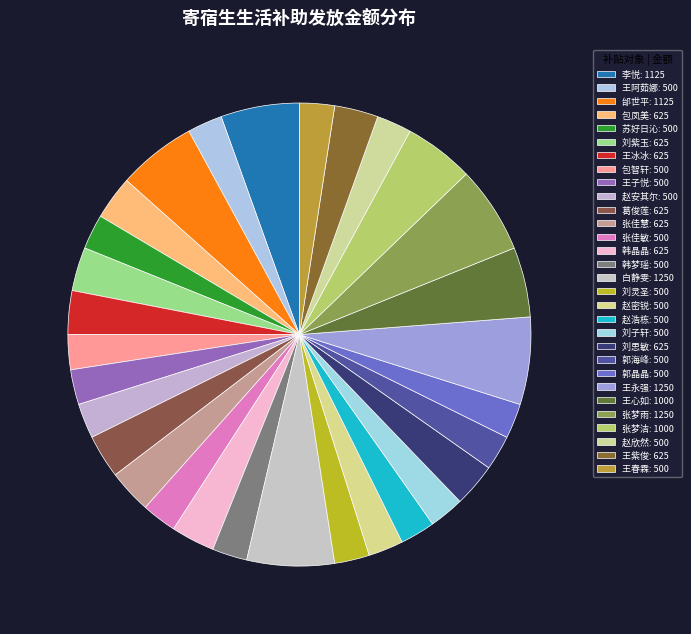

Count the number of slices in the pie.

30